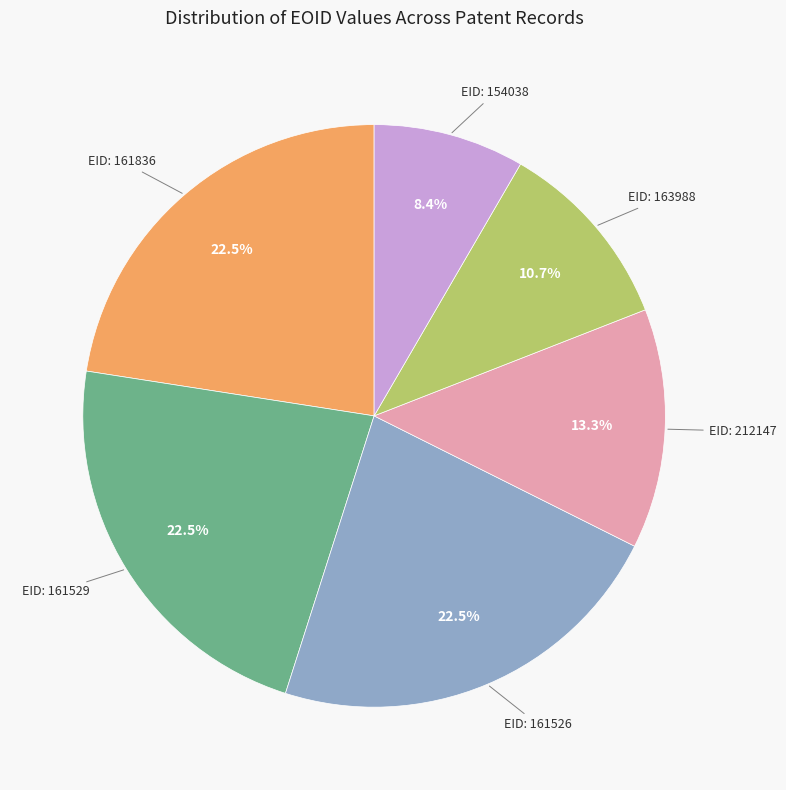

Is there any slice that represents more than half of the pie?

No